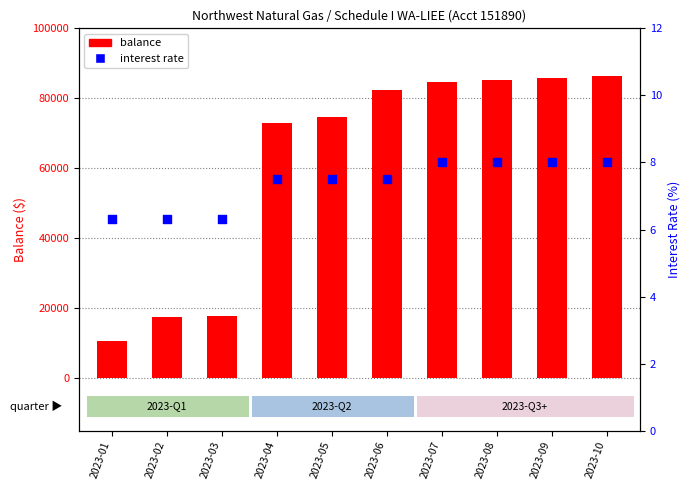

Which series reaches the maximum Y coordinate?

balance